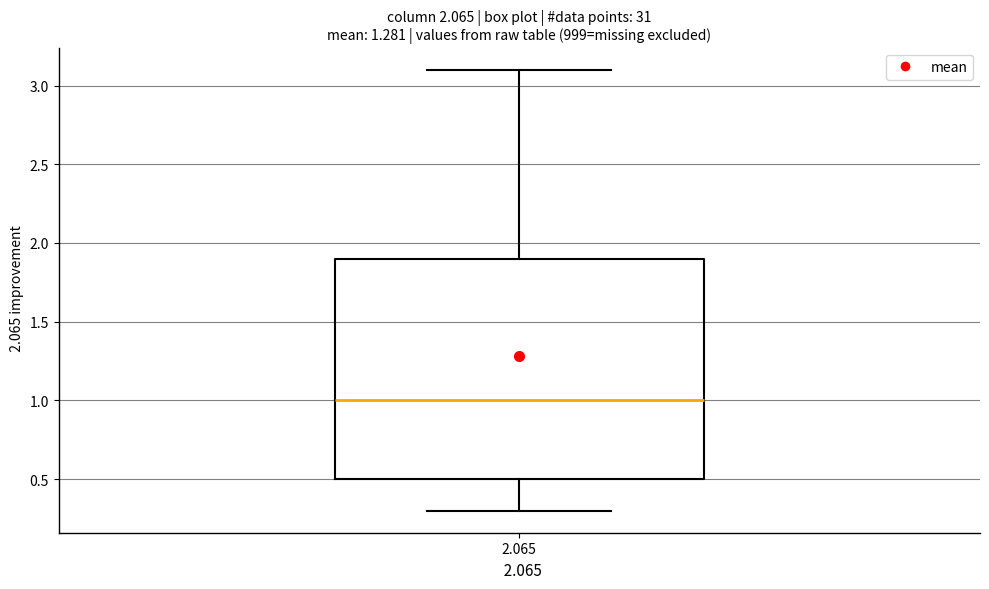

Read this box plot against the y-axis: the position of the median line, the range covered by the box, and the ends of both whiskers. The values are not printed on the chart, so give them approximately, as read against the axis.

median 1.0, box 0.5 to 1.9, whiskers 0.3 to 3.1